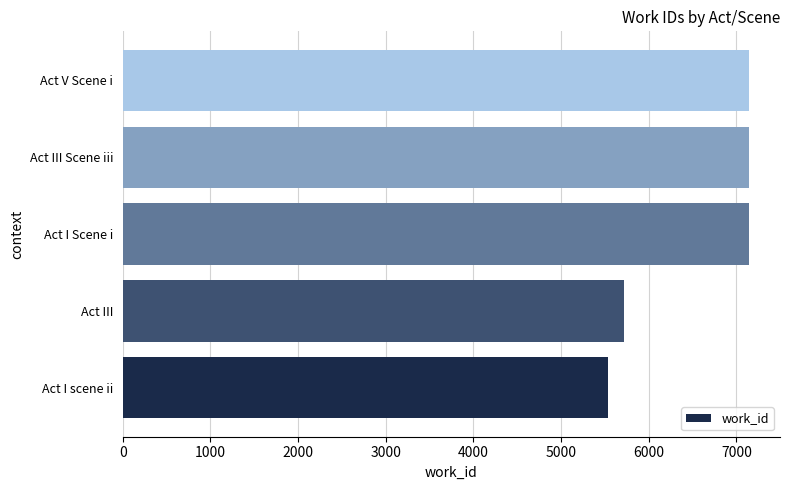

How many values are below 7139?

2